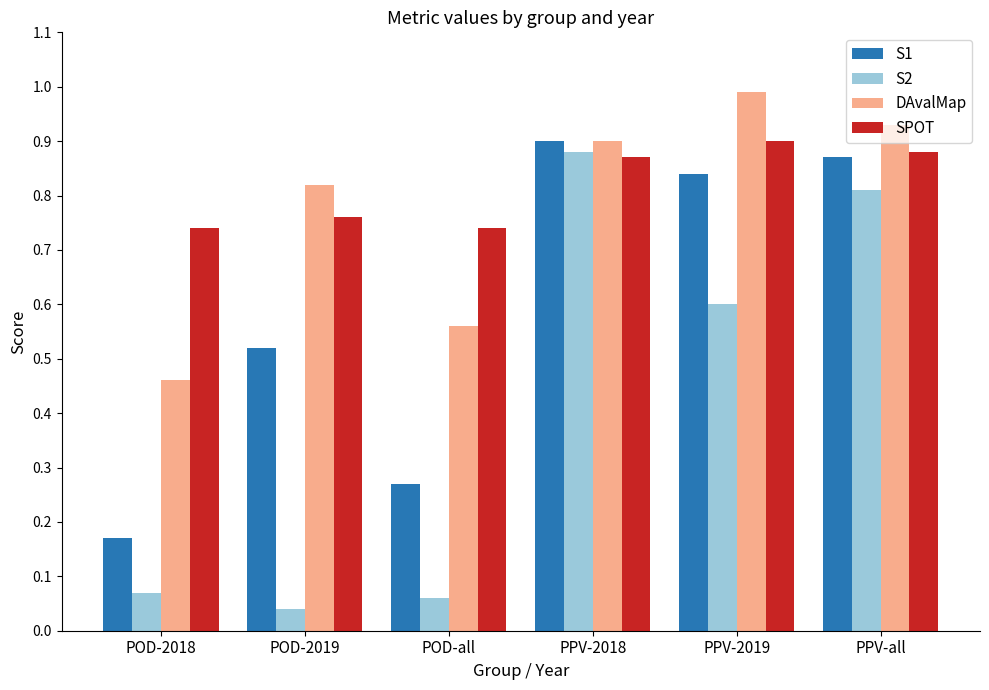

Which series has the largest total across all categories?

SPOT